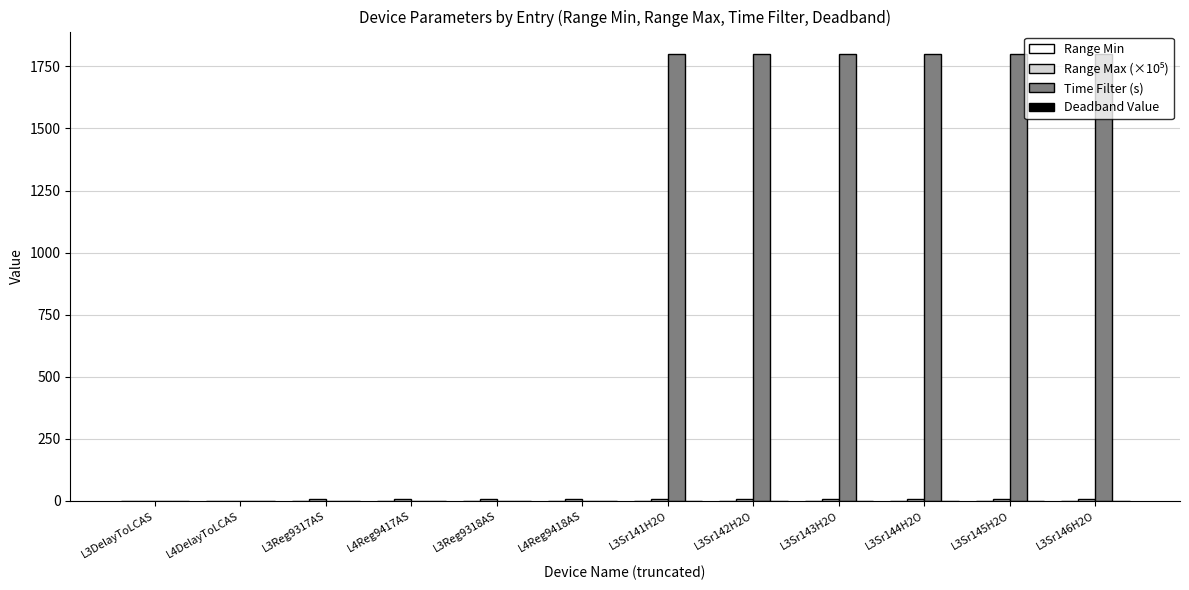

Does the chart contain stacked bars?

No